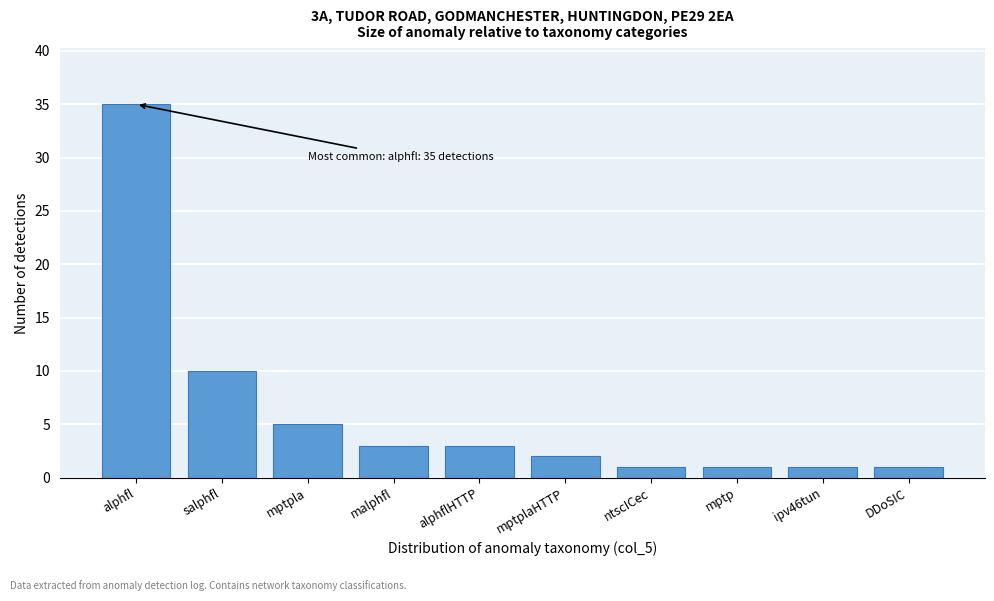

Reading right to left, extract all data points from this chart.

1	1	1	1	2	3	3	5	10	35